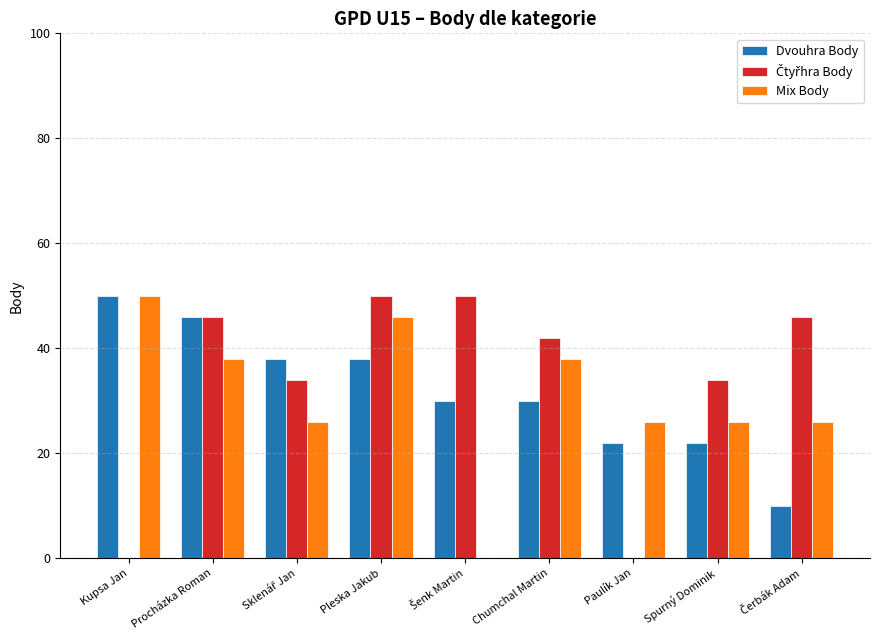

Count the number of categories in the chart.

9